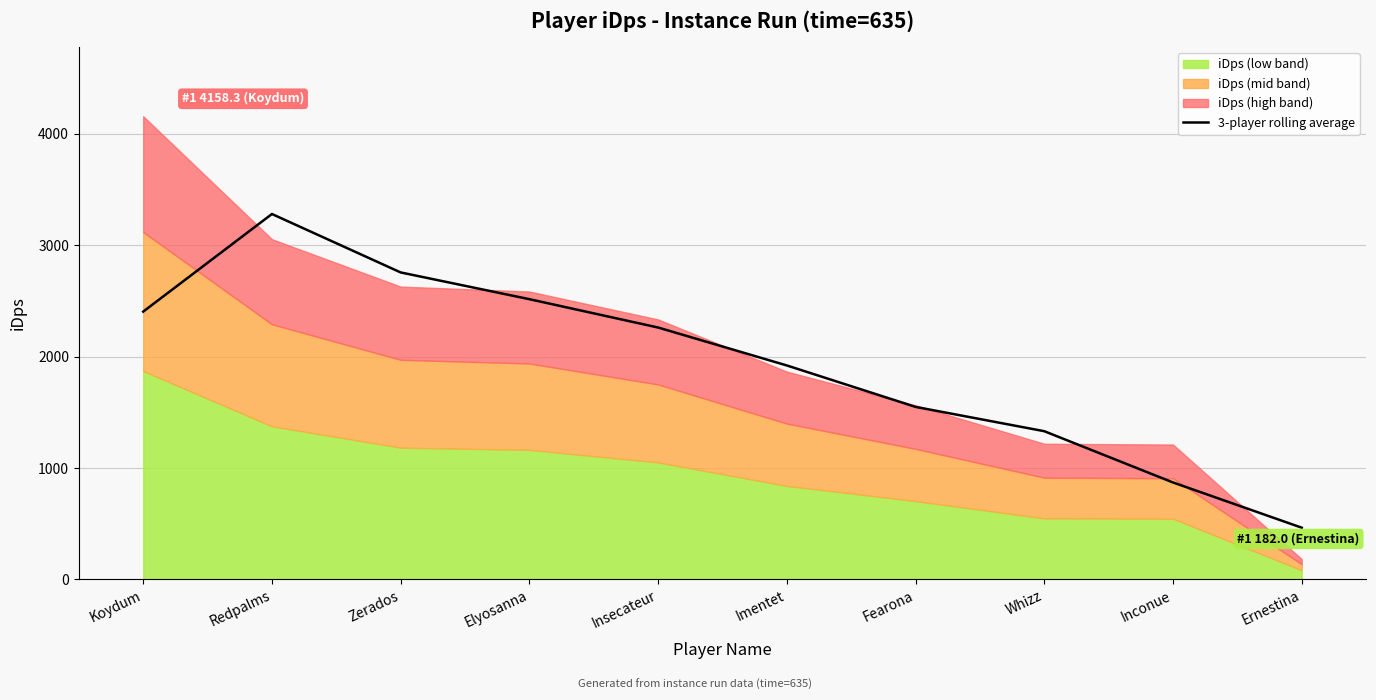

What is the difference between the maximum and second lowest values?

2410.3